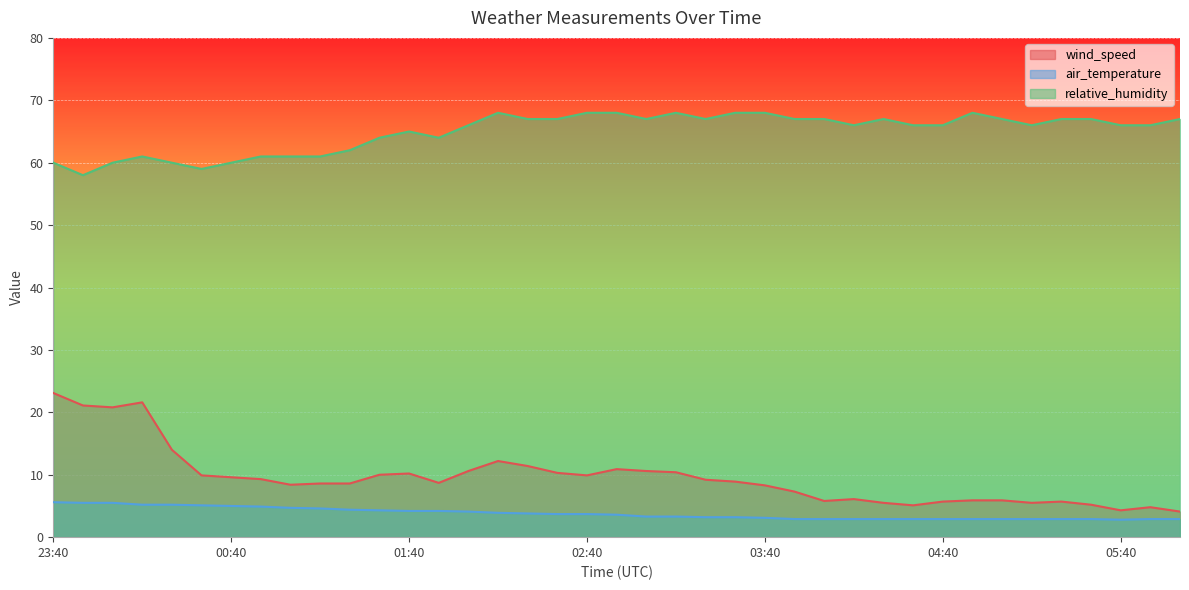

How many lines are shown in the chart?

3